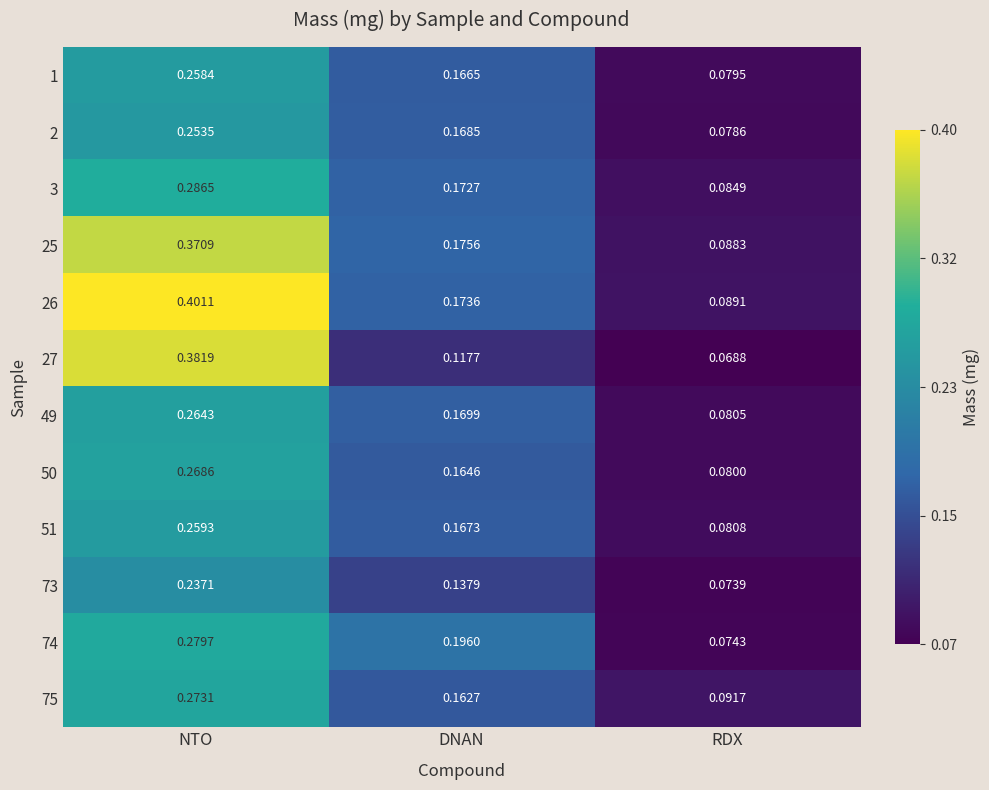

Which category has the highest value in the 74 series?

NTO